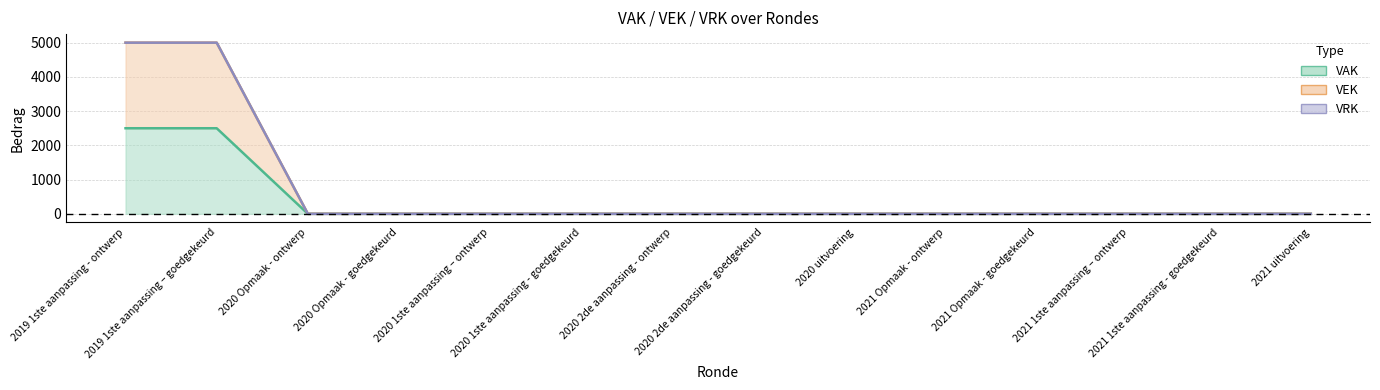

True or false: VEK has more than 2 interior local peaks.

False